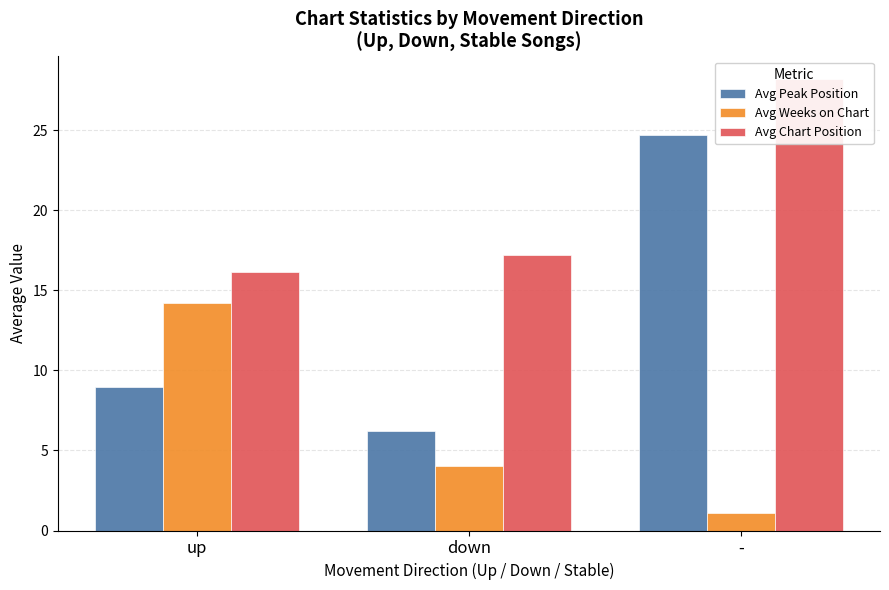

What is the spread (max minus min) of values at up?

7.2